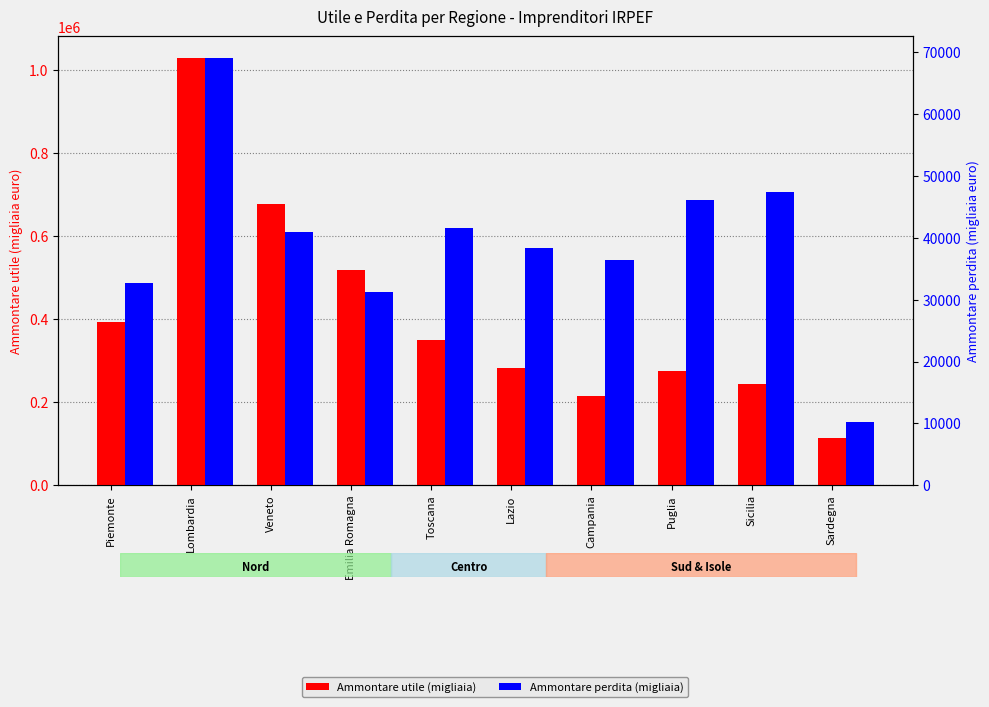

Where does the Ammontare perdita (migliaia) series first go above 40889?

Lombardia